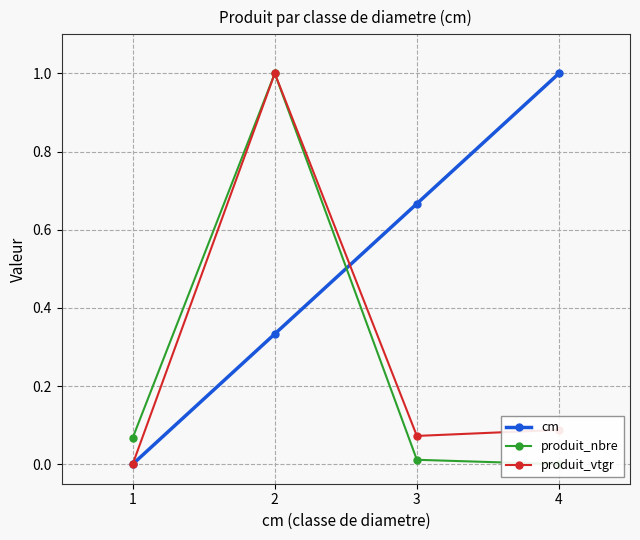

What is the sum of all cm values?

2.0